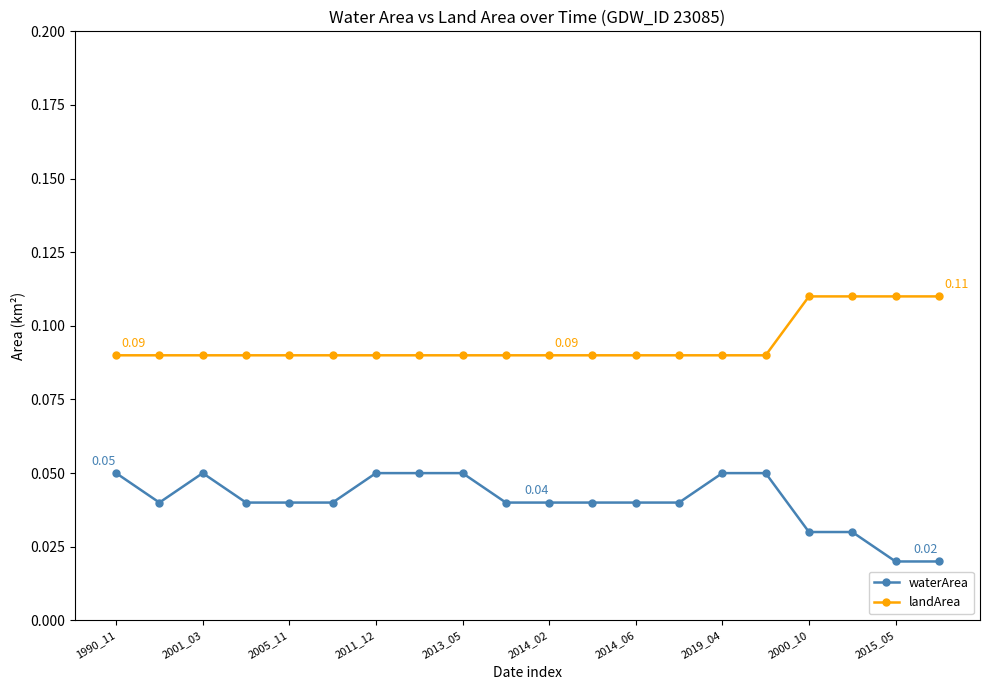

What is the sum of all landArea values?

1.9